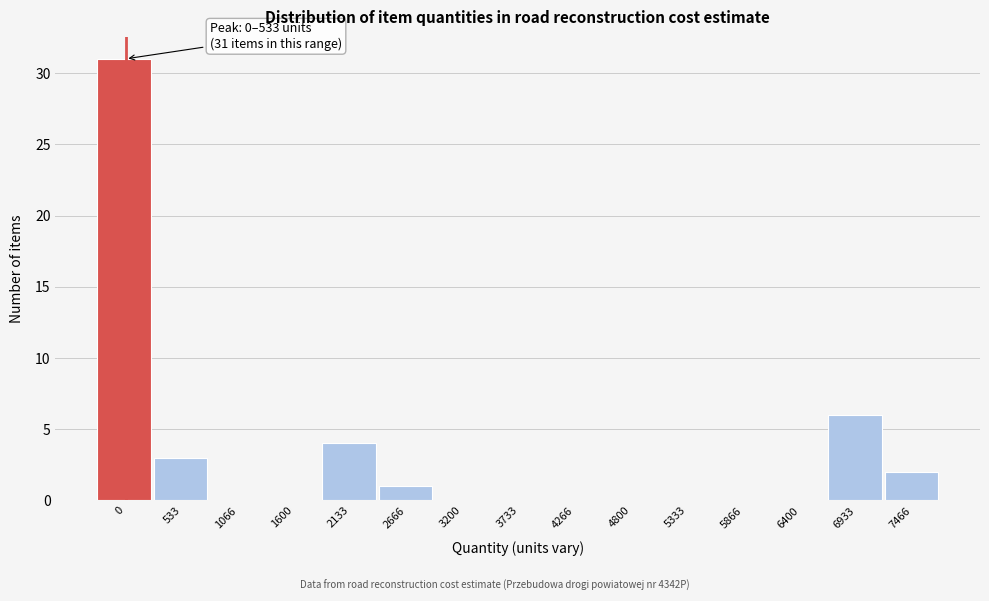

Reading left to right, list all the values displayed in this chart.

0=31	533=3	1066=0	1600=0	2133=4	2666=1	3200=0	3733=0	4266=0	4800=0	5333=0	5866=0	6400=0	6933=6	7466=2